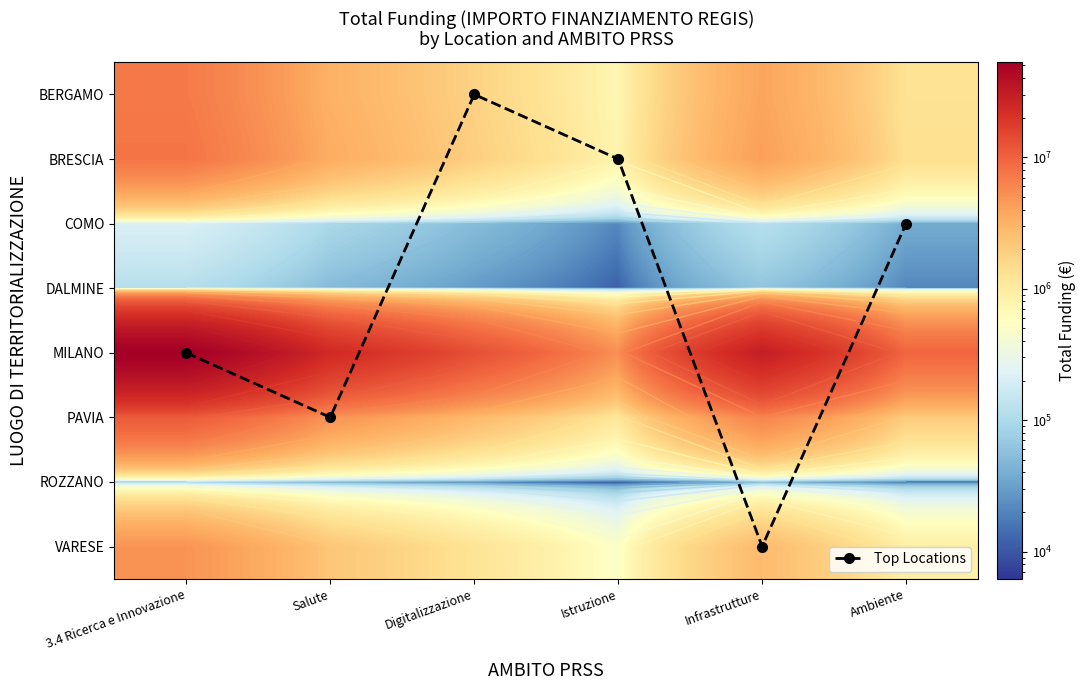

Where does the BERGAMO series first go above 3214088?

3.4 Ricerca e Innovazione